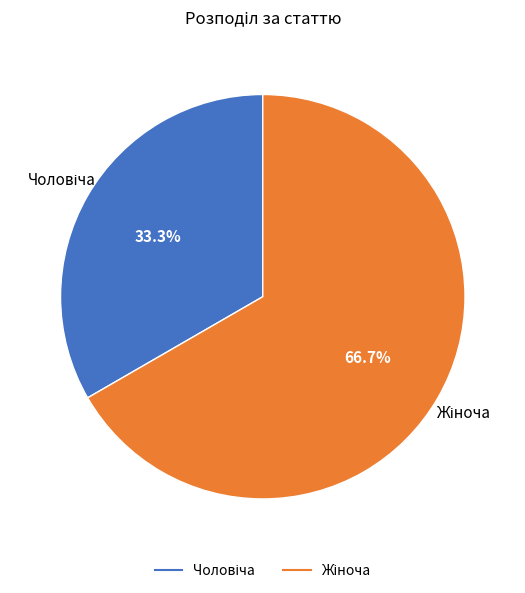

Is there any slice that represents more than half of the pie?

Yes